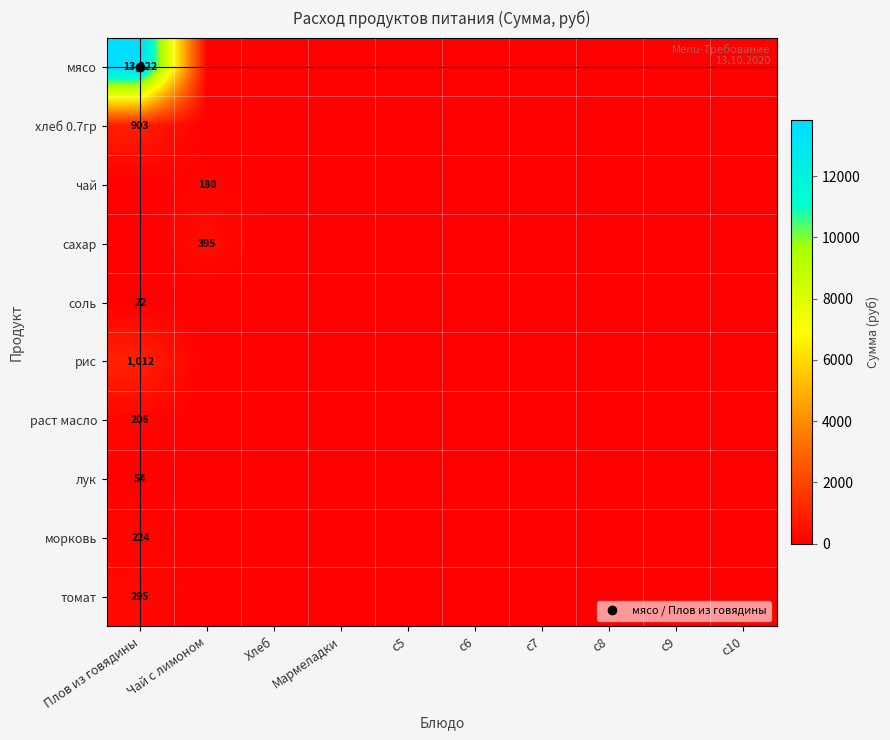

Rank the categories by лук value from highest to lowest.

Плов из говядины, Чай с лимоном, Хлеб, Мармеладки, c5, c6, c7, c8, c9, c10